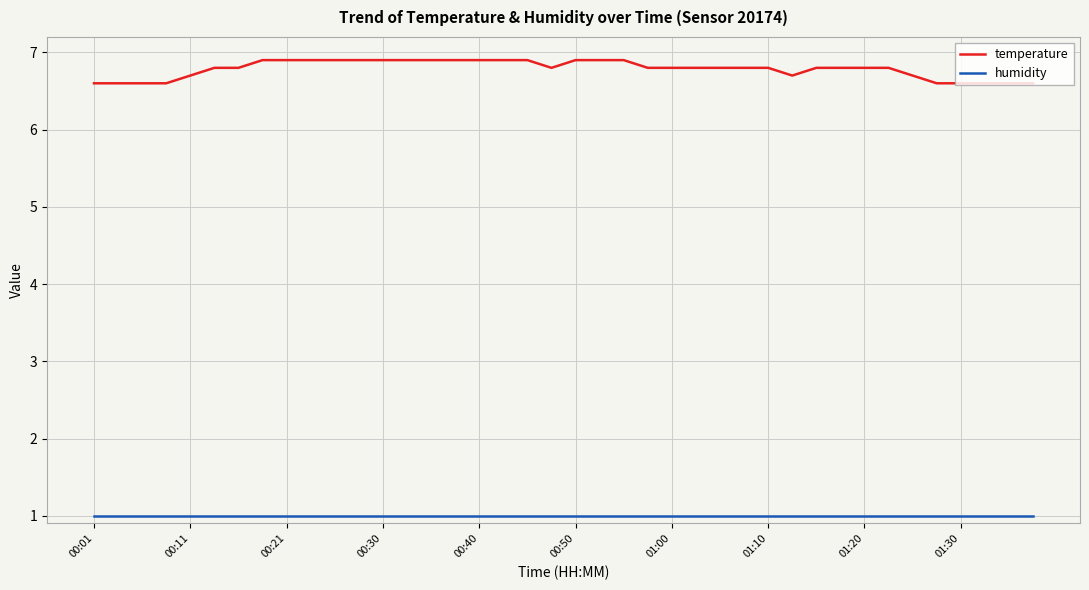

At how many categories does at least one series exceed 5?

40